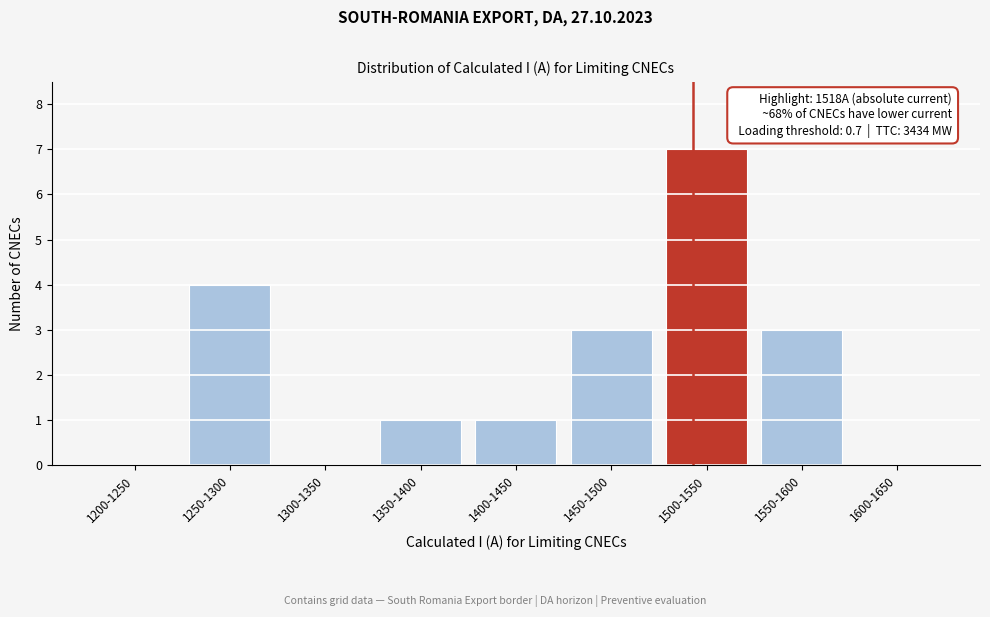

Reading right to left, extract all data points from this chart.

1600-1650=0	1550-1600=3	1500-1550=7	1450-1500=3	1400-1450=1	1350-1400=1	1300-1350=0	1250-1300=4	1200-1250=0